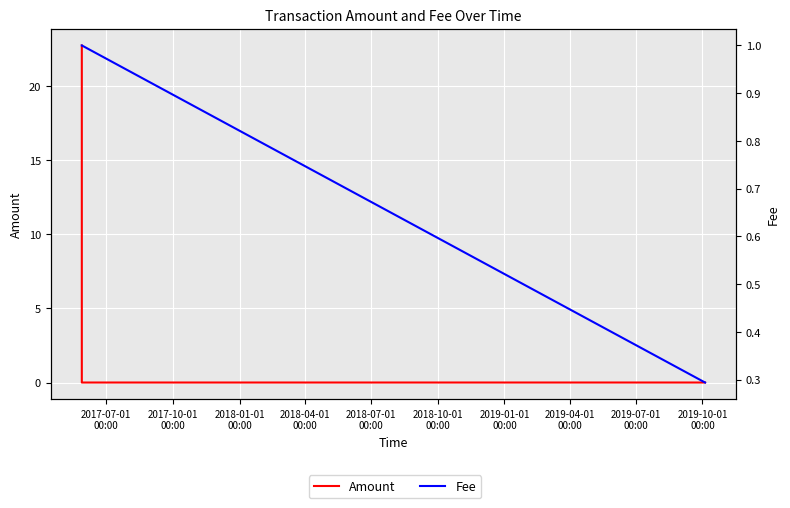

At how many categories does at least one series exceed 17?

1